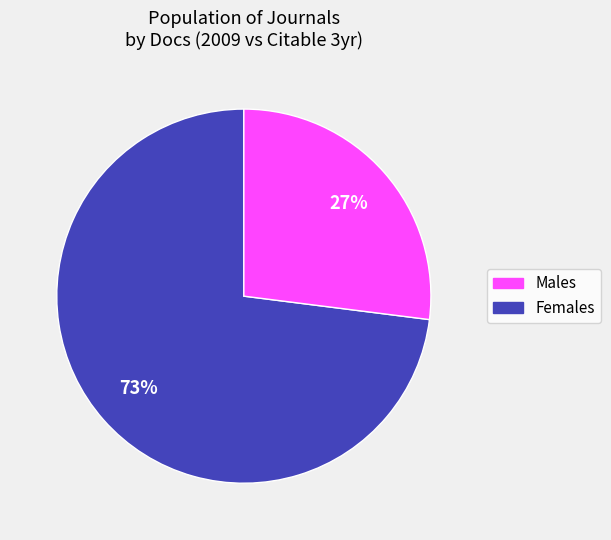

Is there a majority slice in this chart?

Yes